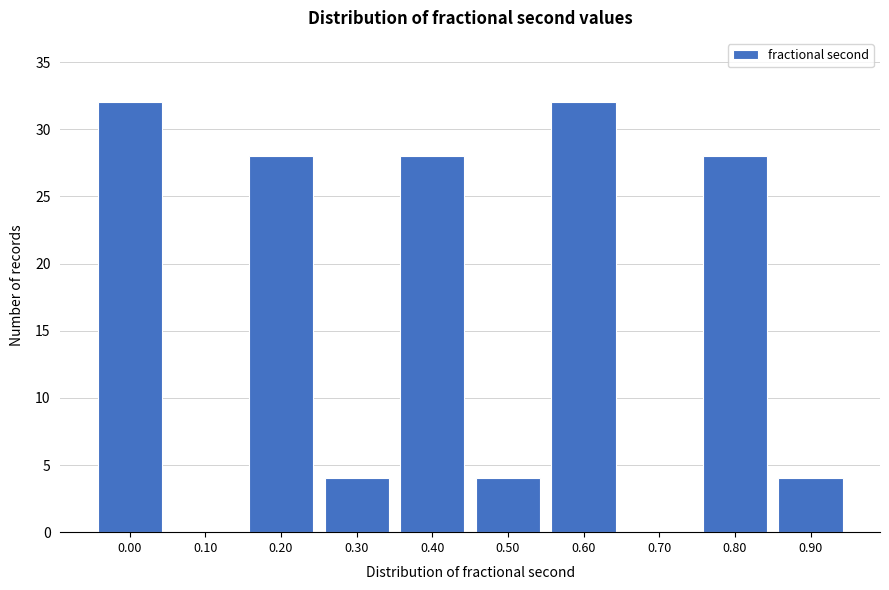

Reading left to right, list all the values displayed in this chart.

0.00=32	0.10=0	0.20=28	0.30=4	0.40=28	0.50=4	0.60=32	0.70=0	0.80=28	0.90=4